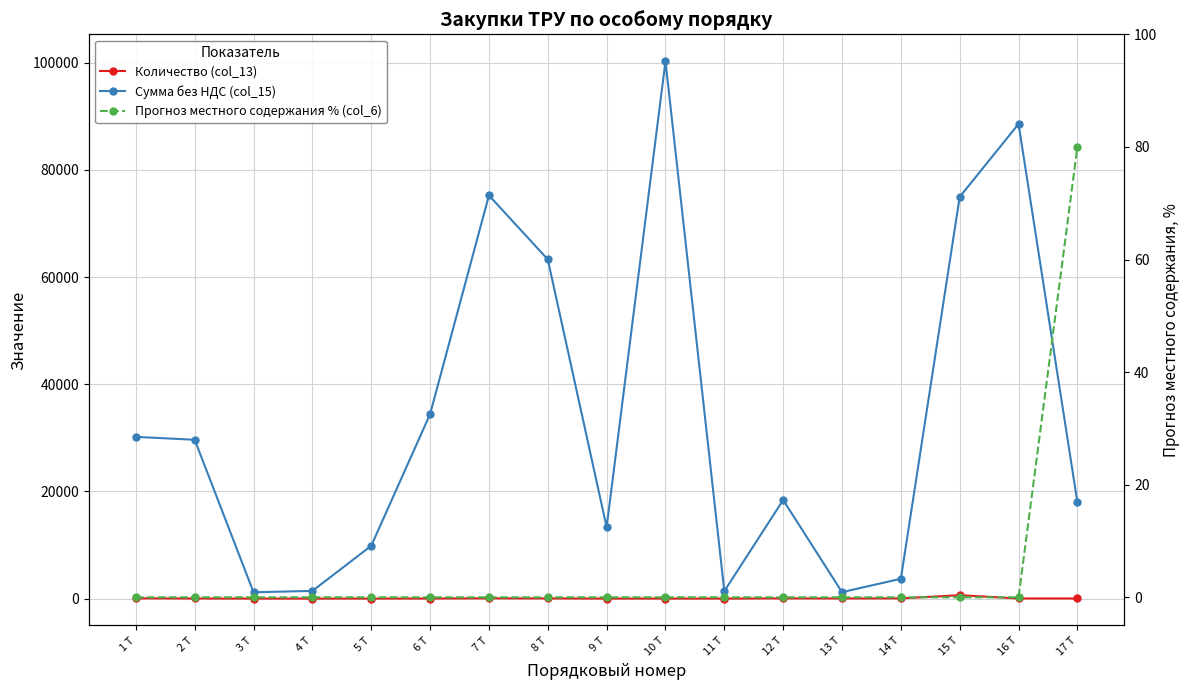

True or false: Прогноз местного содержания % (col_6) has a value of 0 at 6 Т.

True